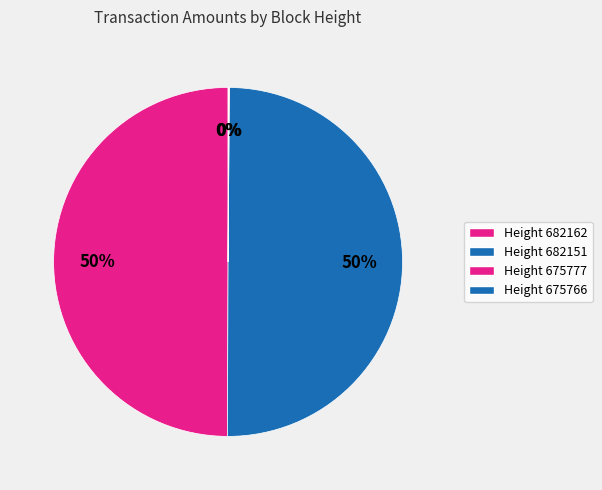

How many slices are in this pie chart?

4